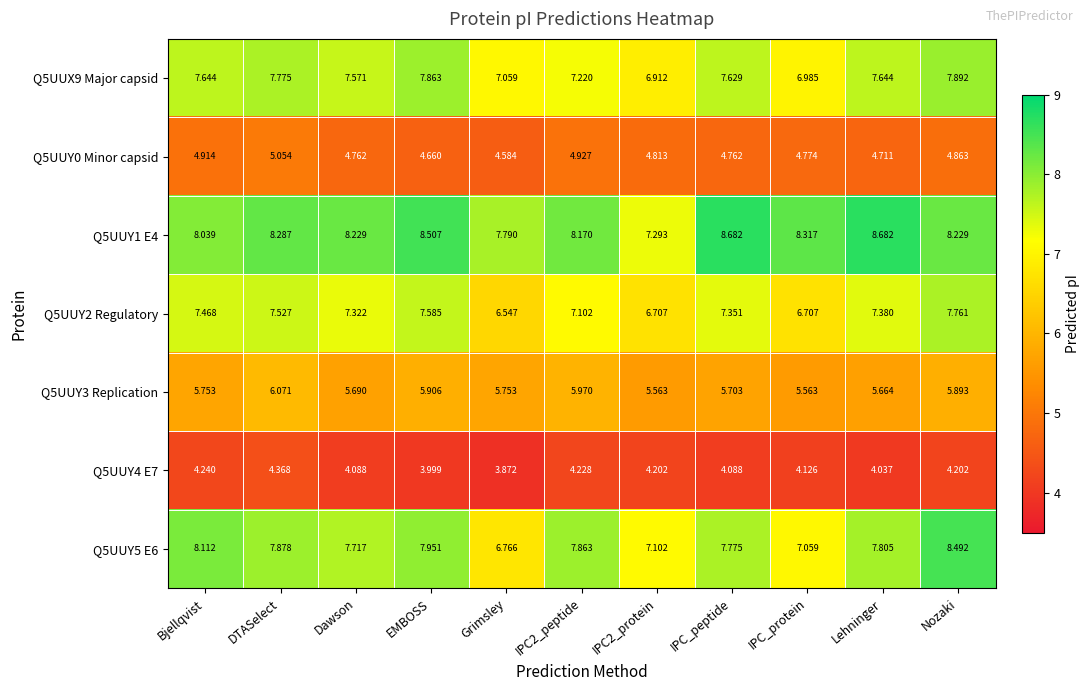

How many series are shown in this chart?

7